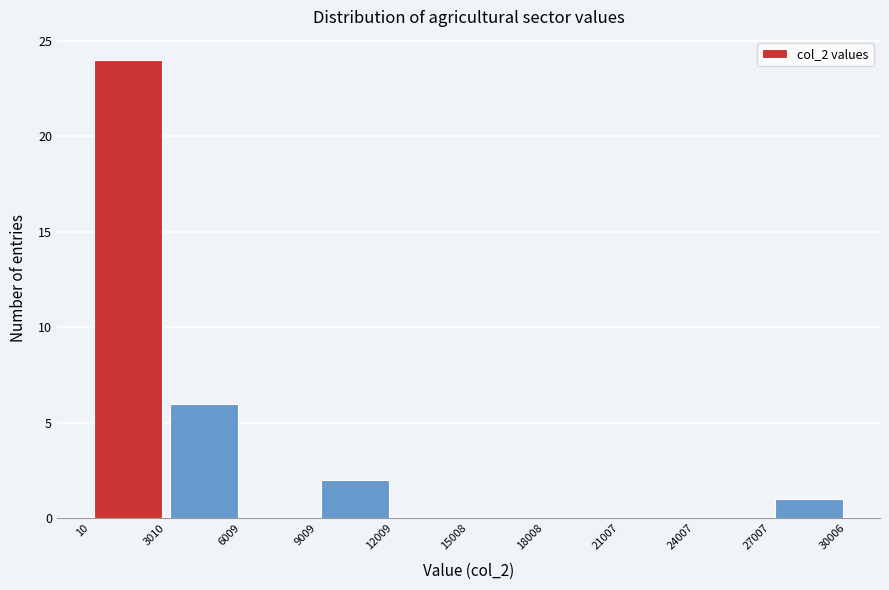

Reading left to right, list every bar in this chart as the range it spans on the x-axis followed by its height. The values are not printed on the chart, so give them approximately, as read against the axis.

10 to 3010: 24
3010 to 6009: 6
6009 to 9009: 0
9009 to 12009: 2
12009 to 15008: 0
15008 to 18008: 0
18008 to 21007: 0
21007 to 24007: 0
24007 to 27007: 0
27007 to 30006: 1